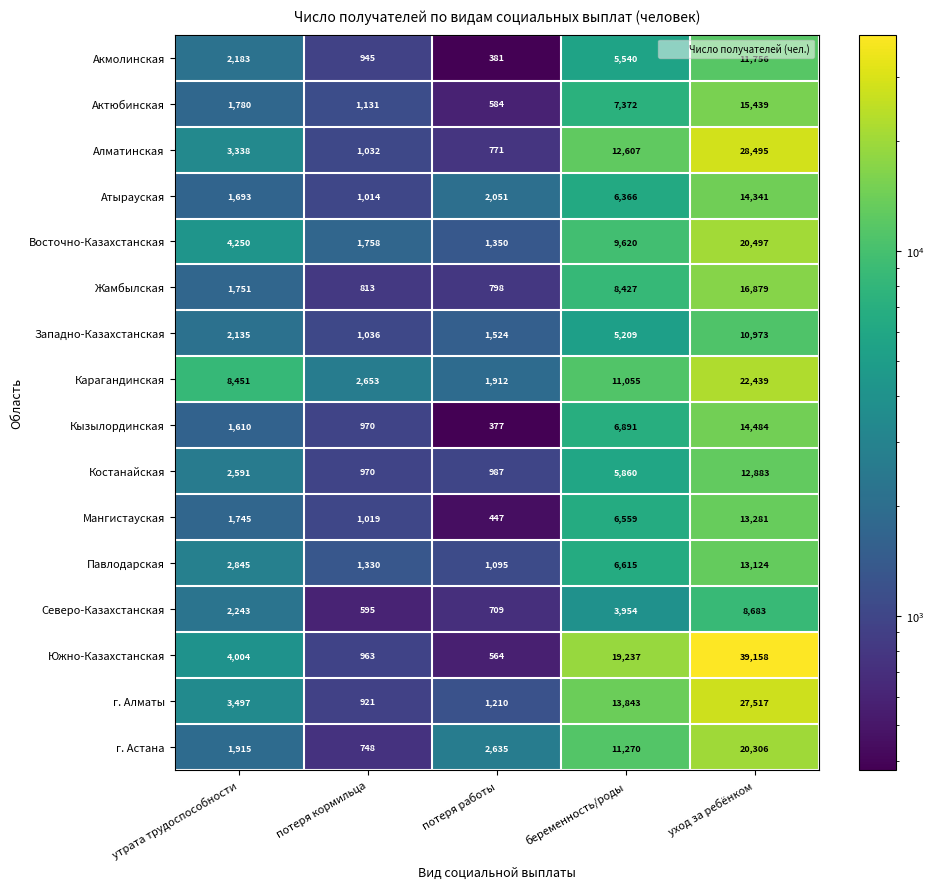

Count the number of data series in this chart.

16